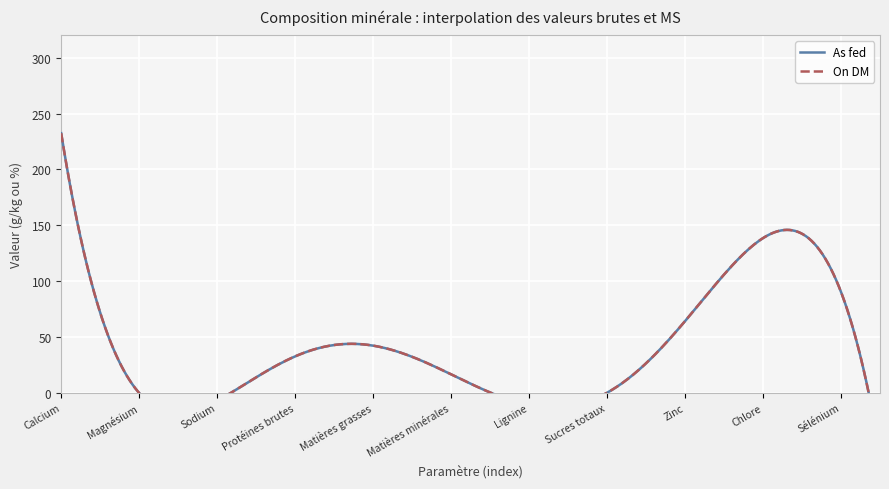

Which series has the largest range (max minus min)?

As fed